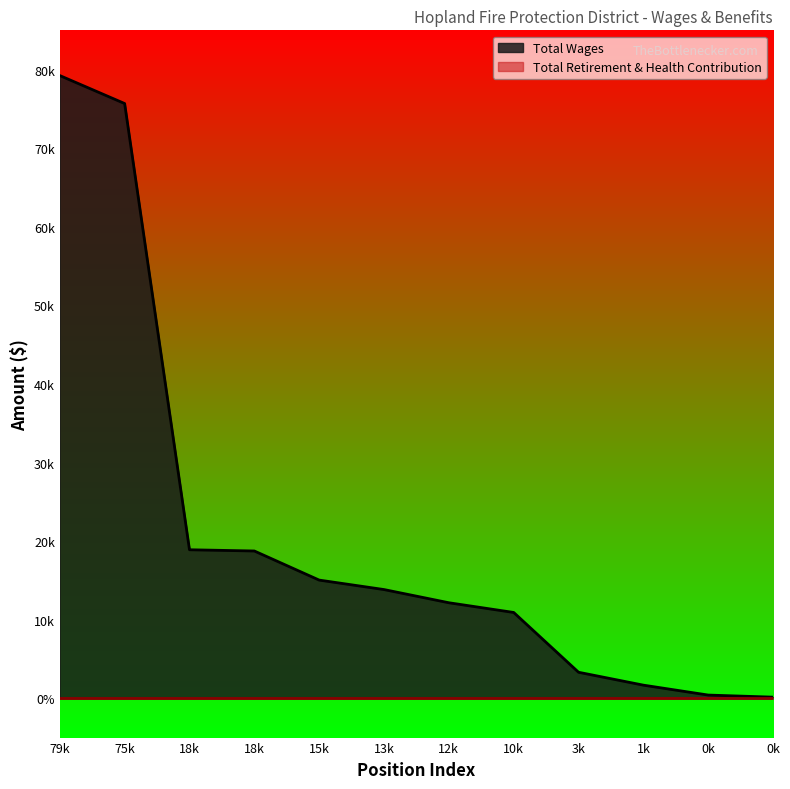

What is the average value?

20840